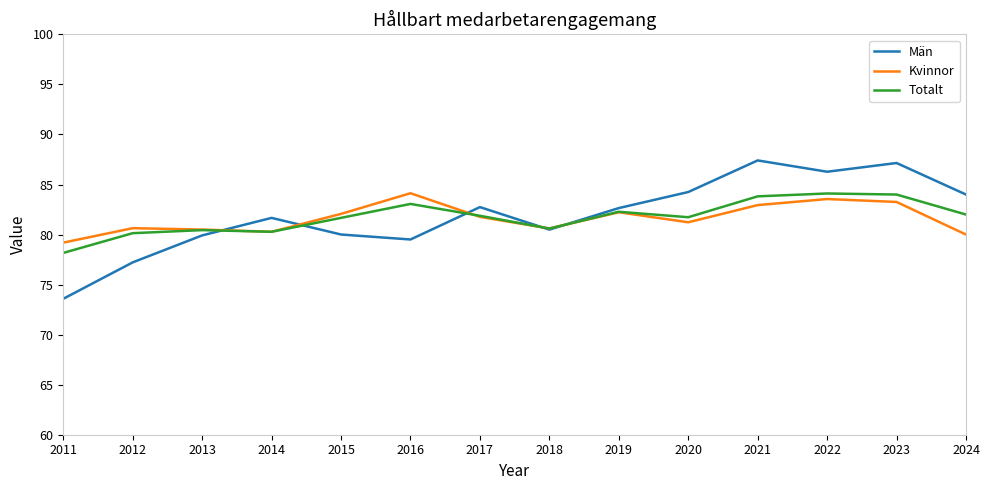

Rank the series at 2024 from highest to lowest value.

Män, Totalt, Kvinnor